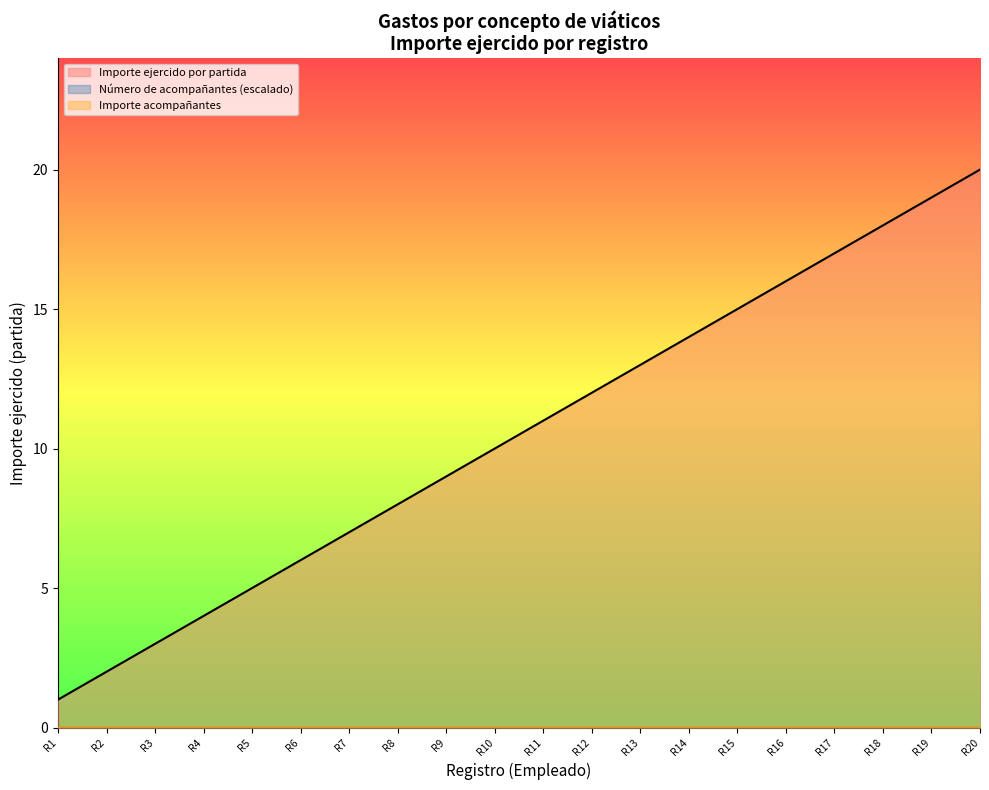

True or false: Importe ejercido por partida and Número de acompañantes cross at least once.

False